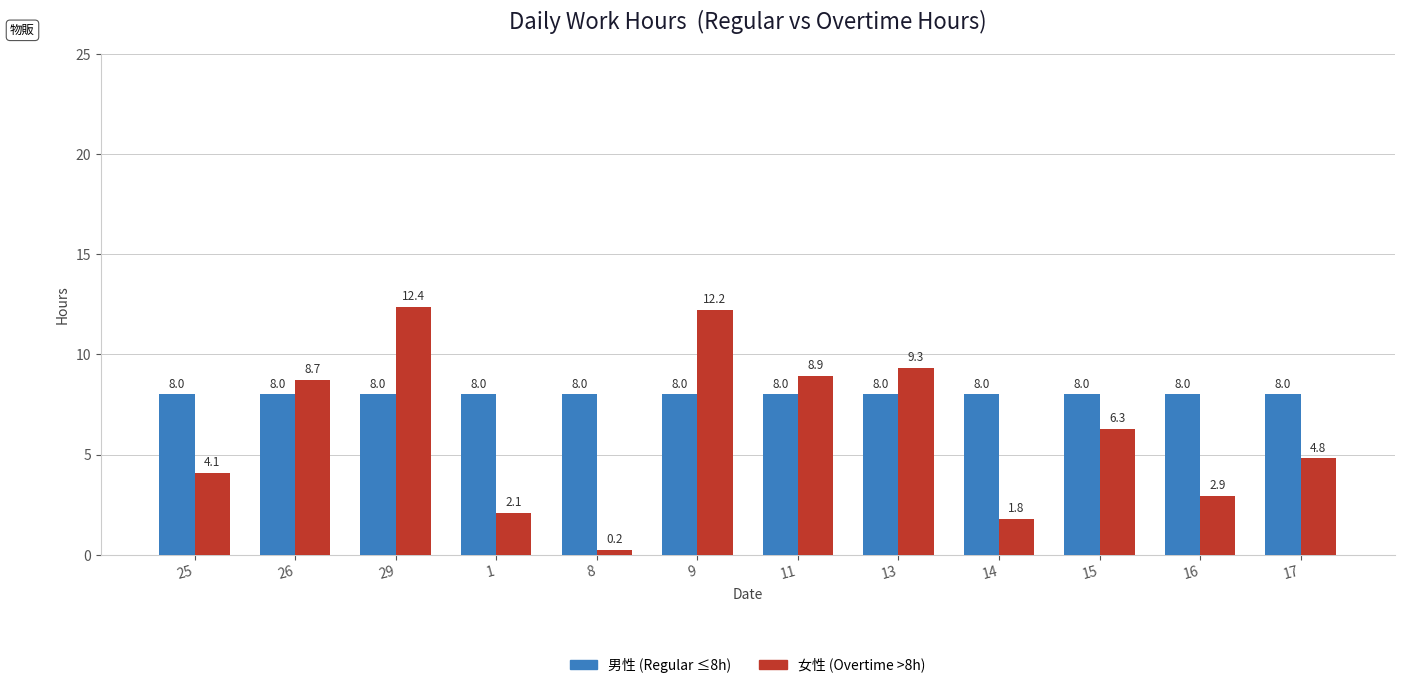

How many distinct data groups are displayed?

2